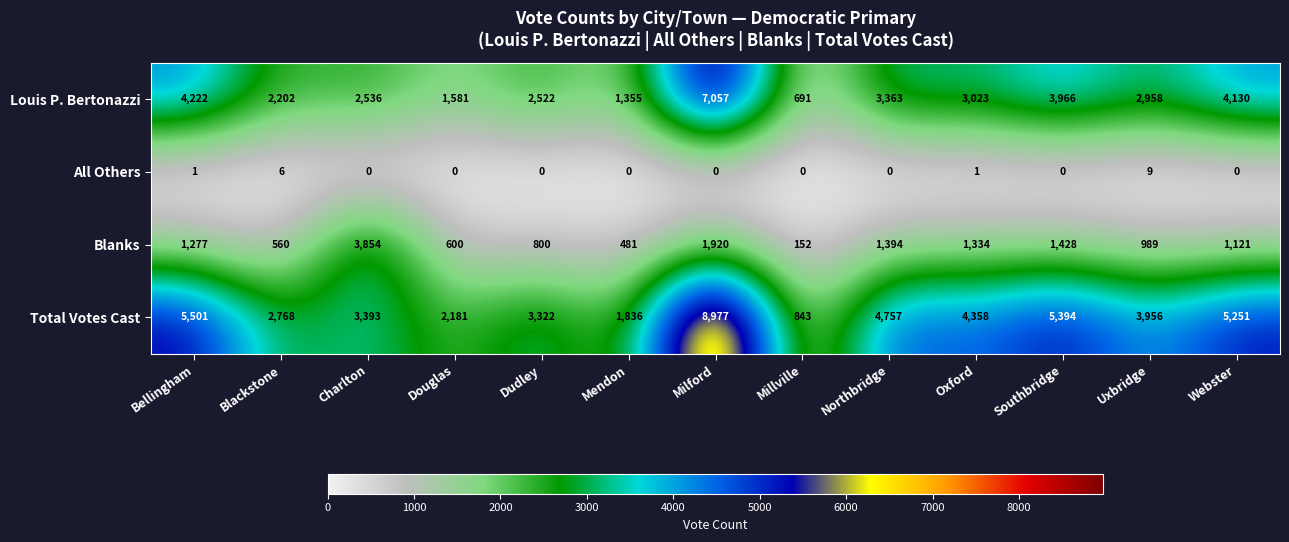

At Charlton, list the series in order from smallest to largest.

All Others, Louis P. Bertonazzi, Total Votes Cast, Blanks